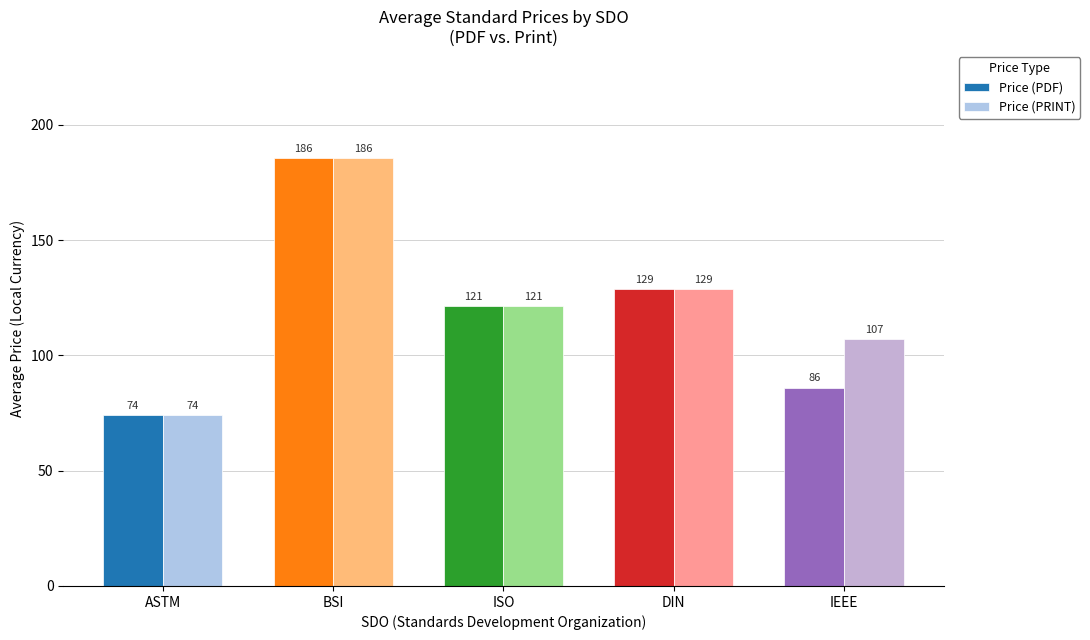

What is the sum of the Price (PRINT) values at ASTM and DIN?

203.0